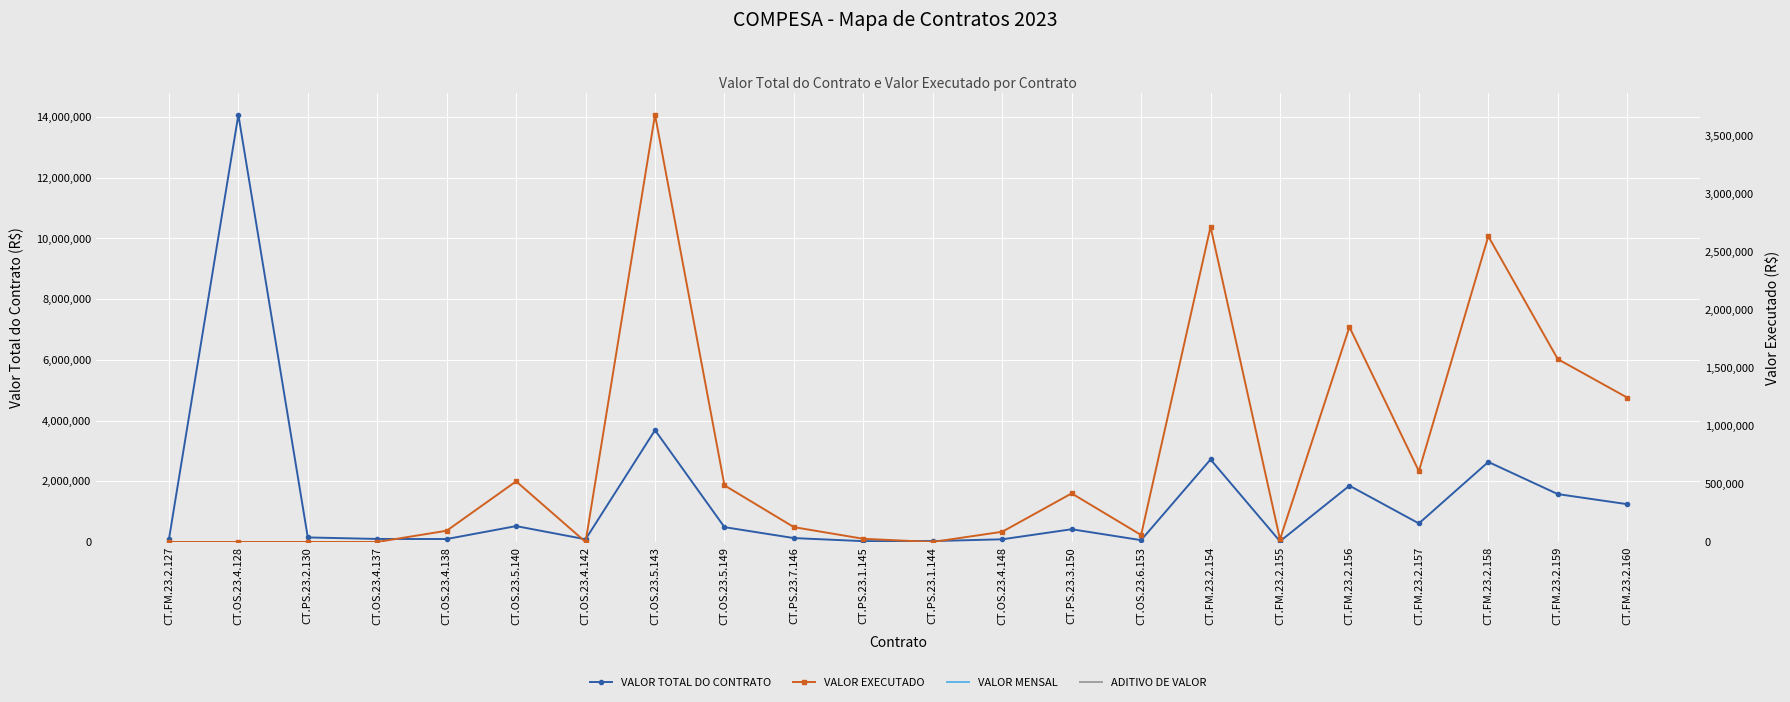

Count the number of categories in the chart.

22